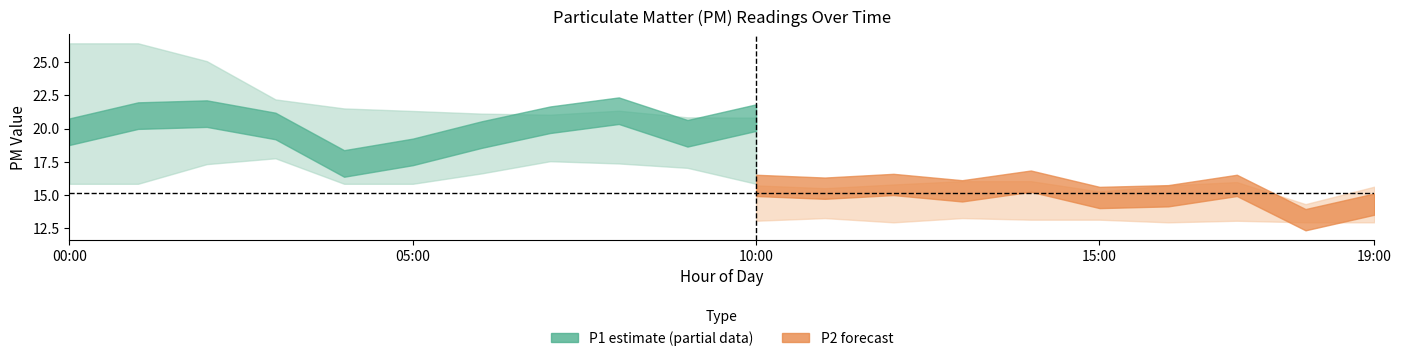

Is the value of P2 at 17:00 greater than the value of P1 at 10:00?

No